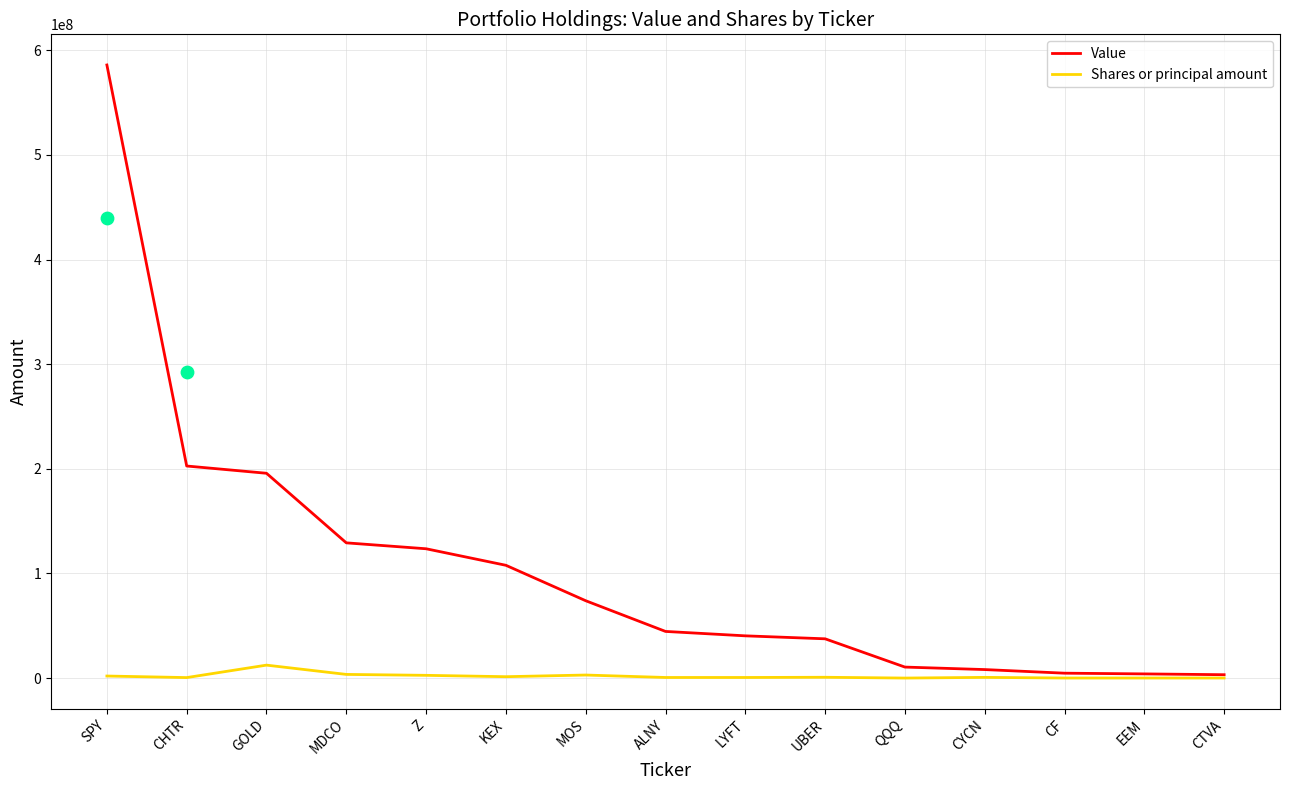

Is the value of Shares or principal amount at MOS greater than the value of Value at CYCN?

No